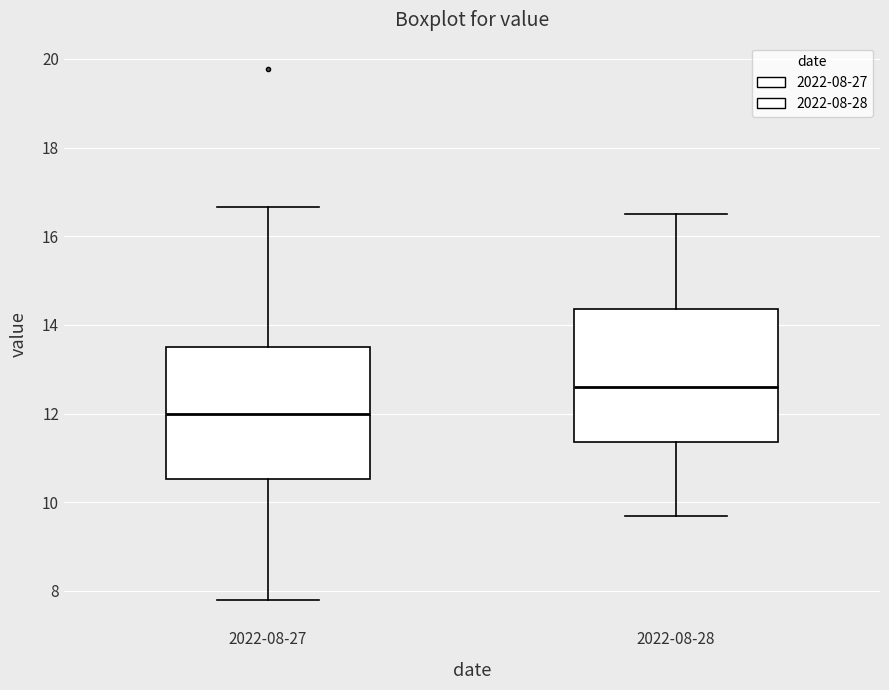

Which box has the highest median line?

2022-08-28